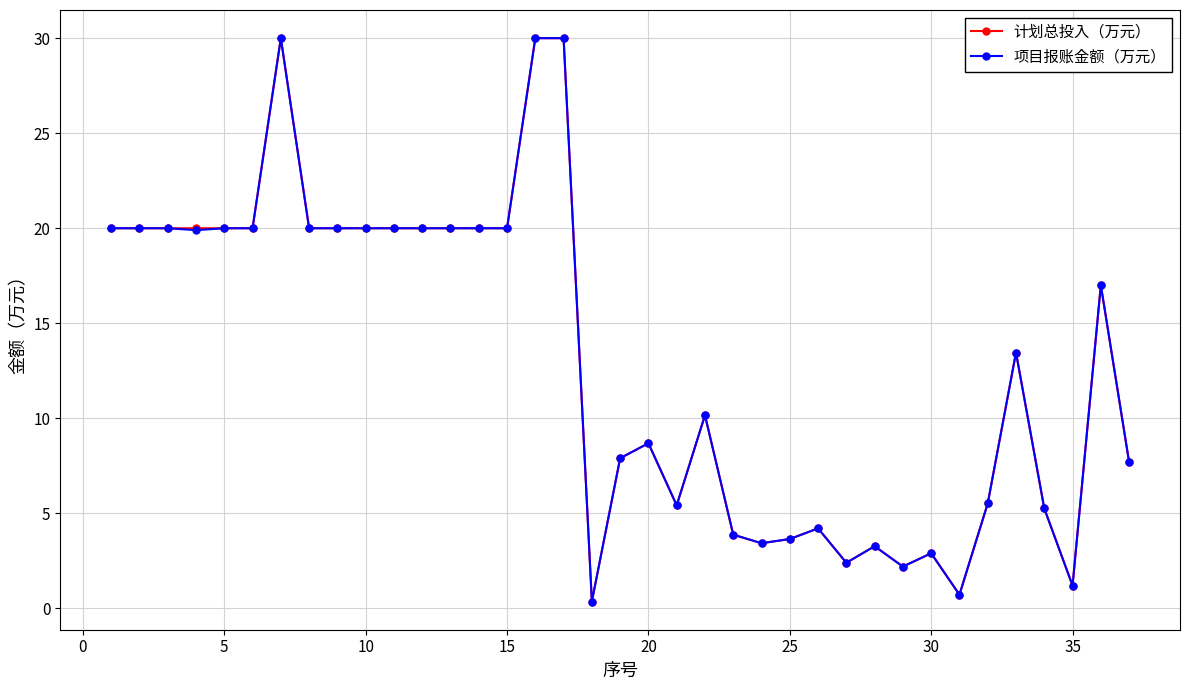

What is the value of the 计划总投入（万元） point at the 29th from the left?

2.2